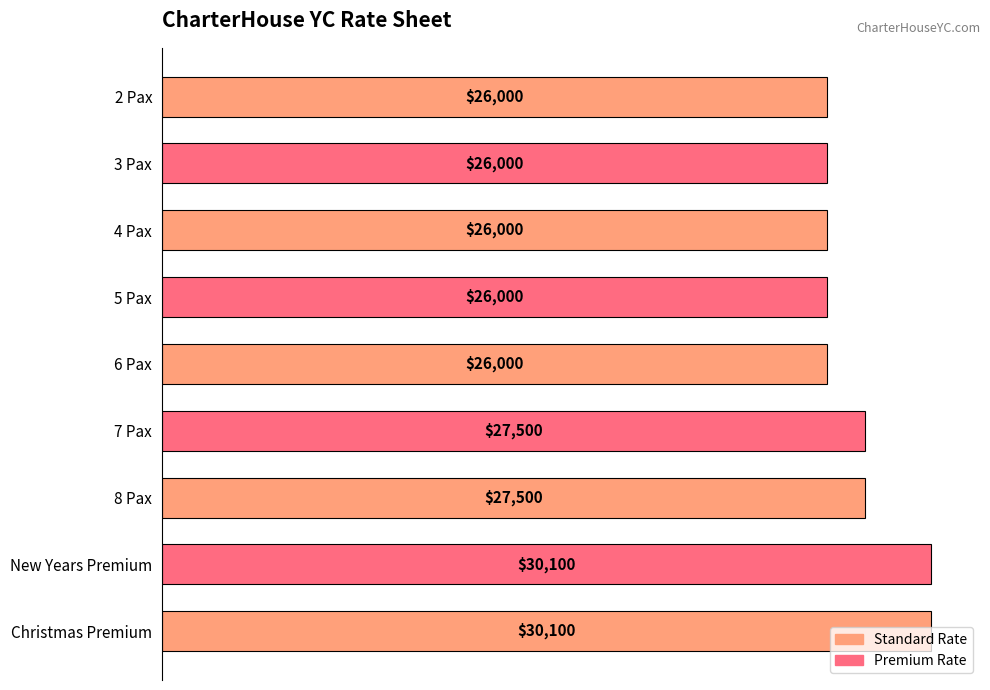

Is it true that the value at 8 Pax is 27500?

True